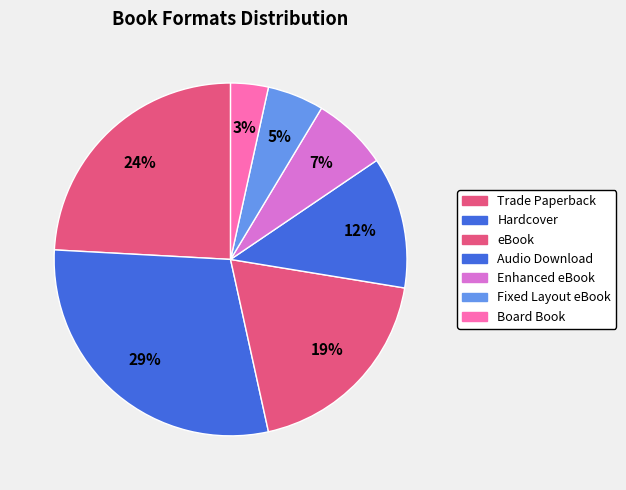

Which category has the smallest portion of the pie?

Board Book